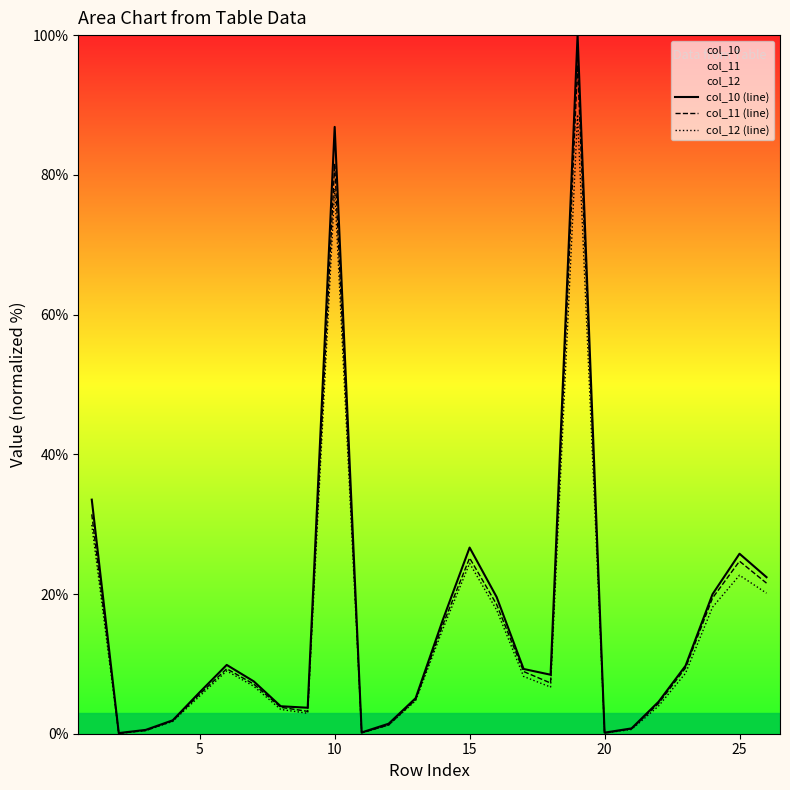

Is it true that col_11 (line) equals 5.3 at 25?

False